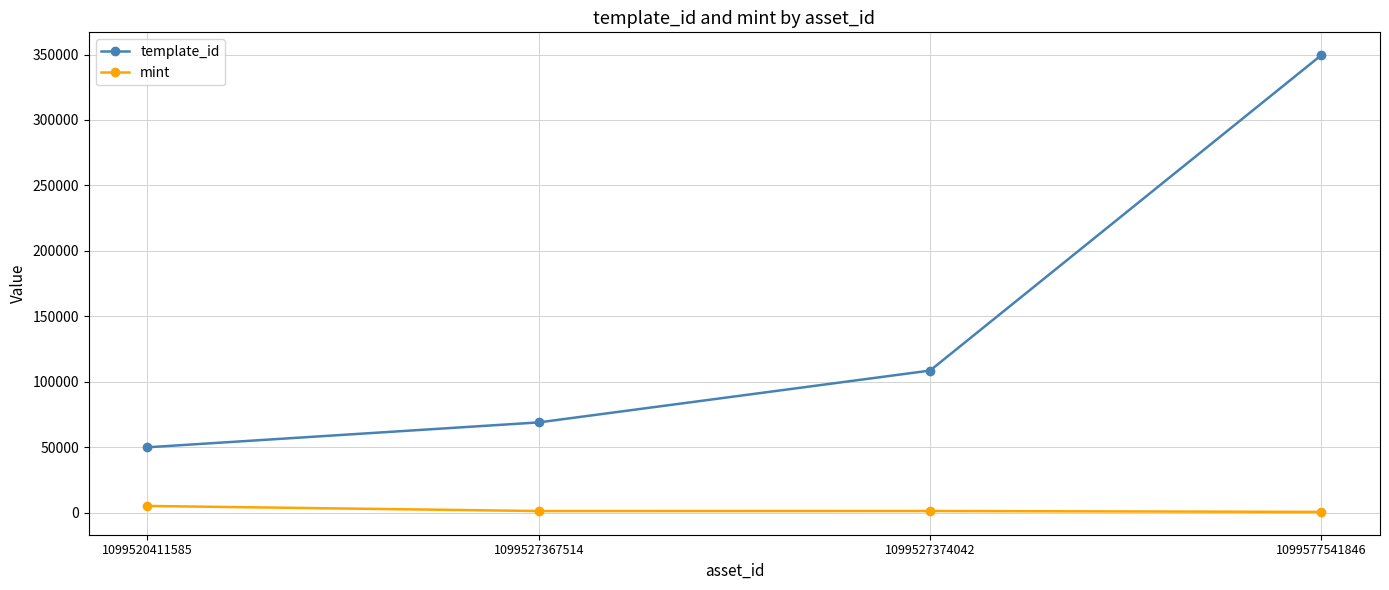

The template_id series shows 504526 at 1099577541846. True or false?

False